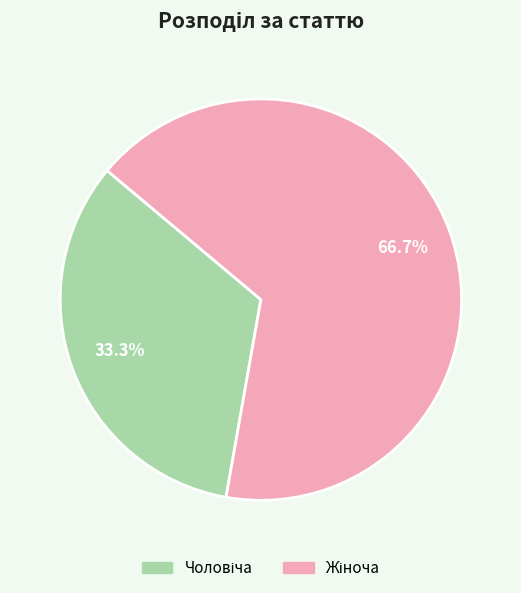

Is there a majority slice in this chart?

Yes